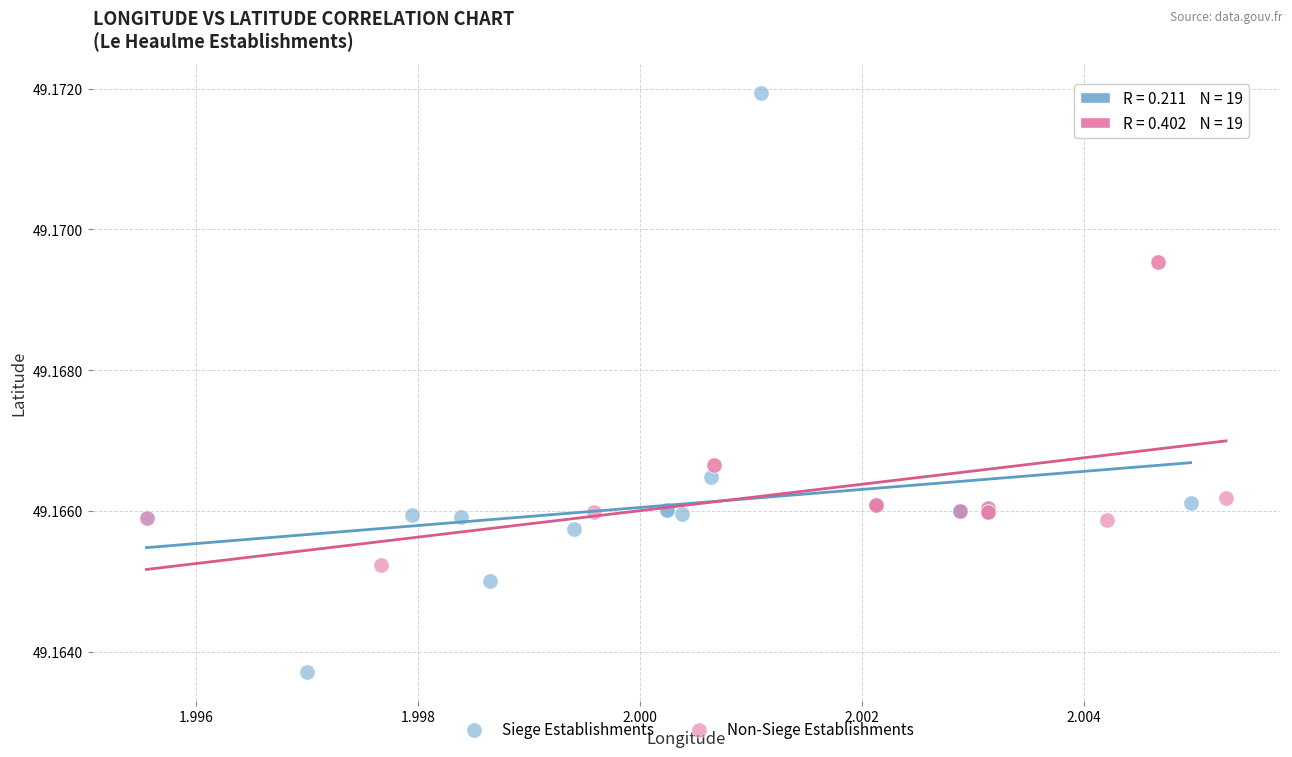

Which series contains the highest Y value?

Siege Establishments